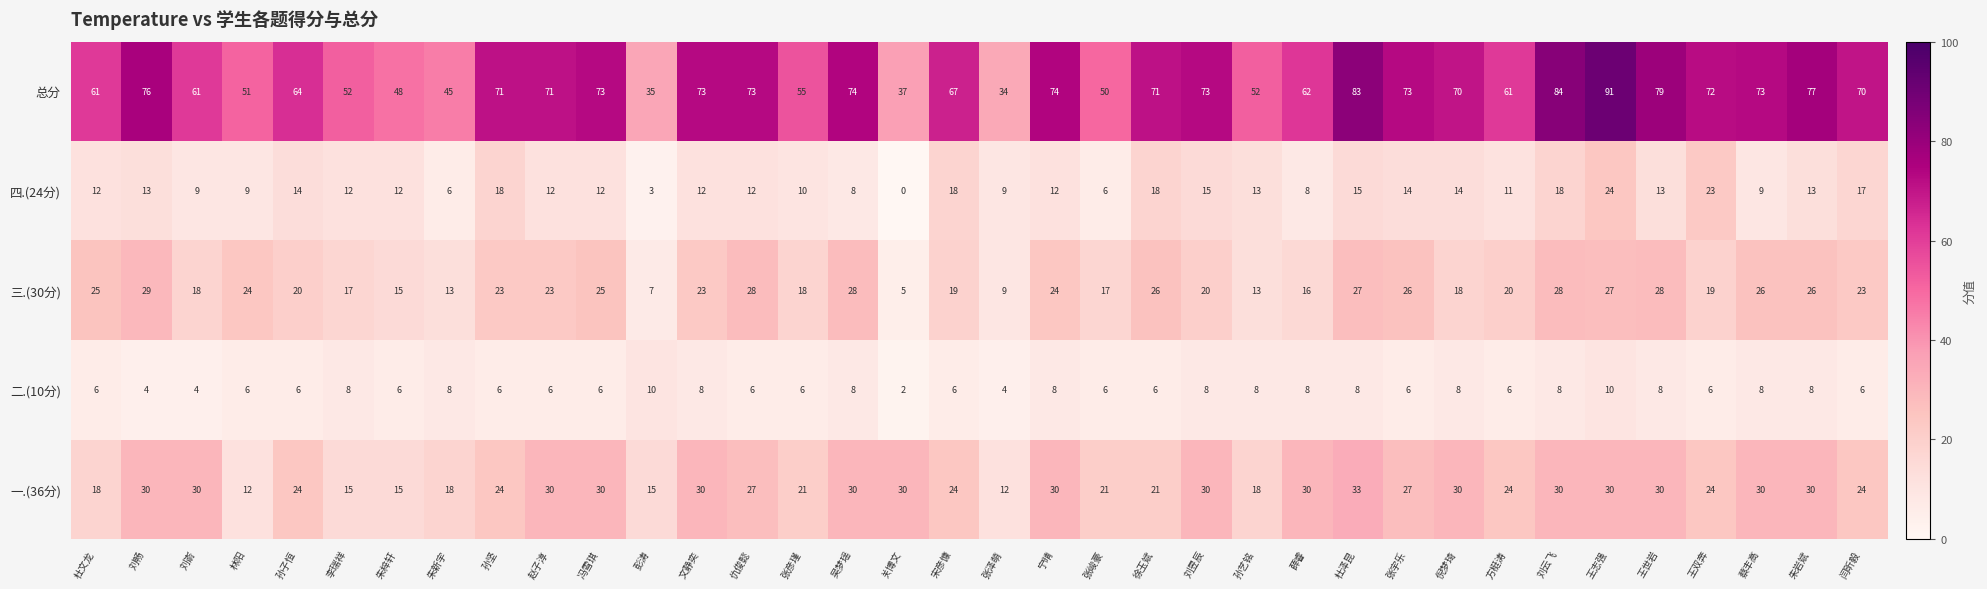

What is the sum of the 总分 values at 赵子淳 and 关博文?

108